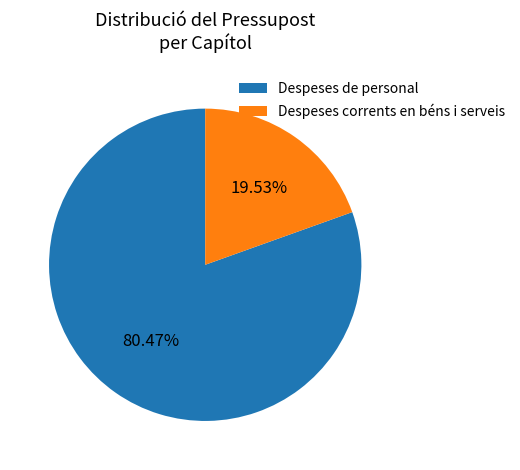

Do Despeses corrents en béns i serveis and Despeses de personal together represent more than half of the pie?

Yes